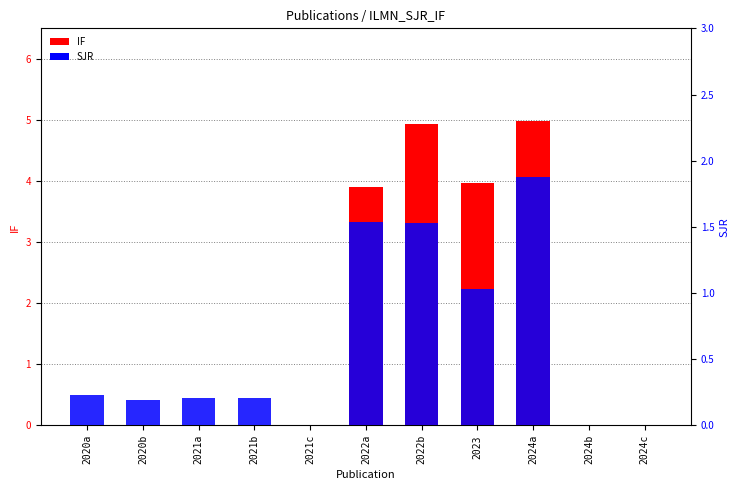

How many categories are shown in the chart?

11